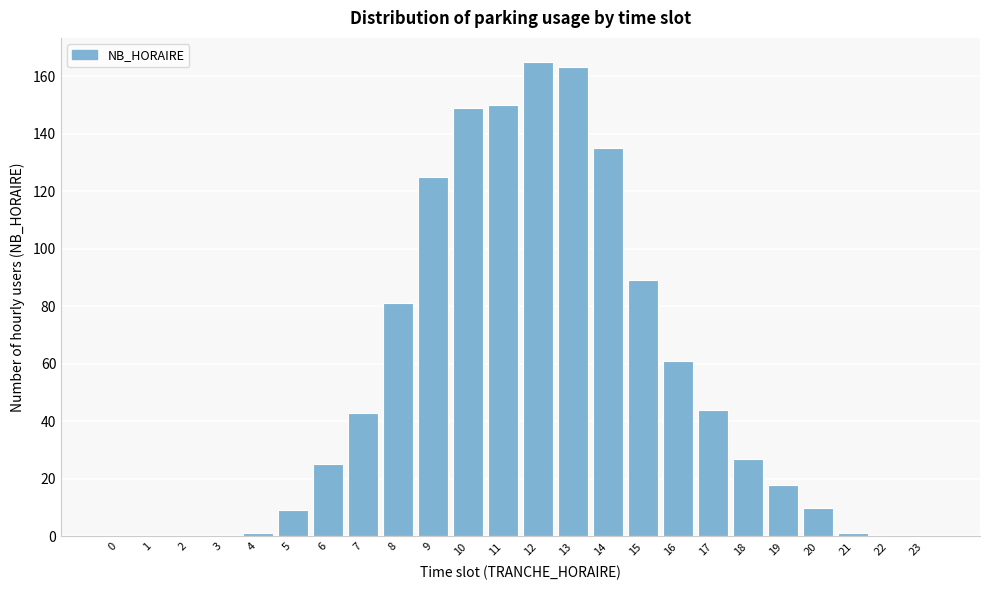

Reading right to left, transcribe all the data shown in this chart.

23=0	22=0	21=1	20=10	19=18	18=27	17=44	16=61	15=89	14=135	13=163	12=165	11=150	10=149	9=125	8=81	7=43	6=25	5=9	4=1	3=0	2=0	1=0	0=0